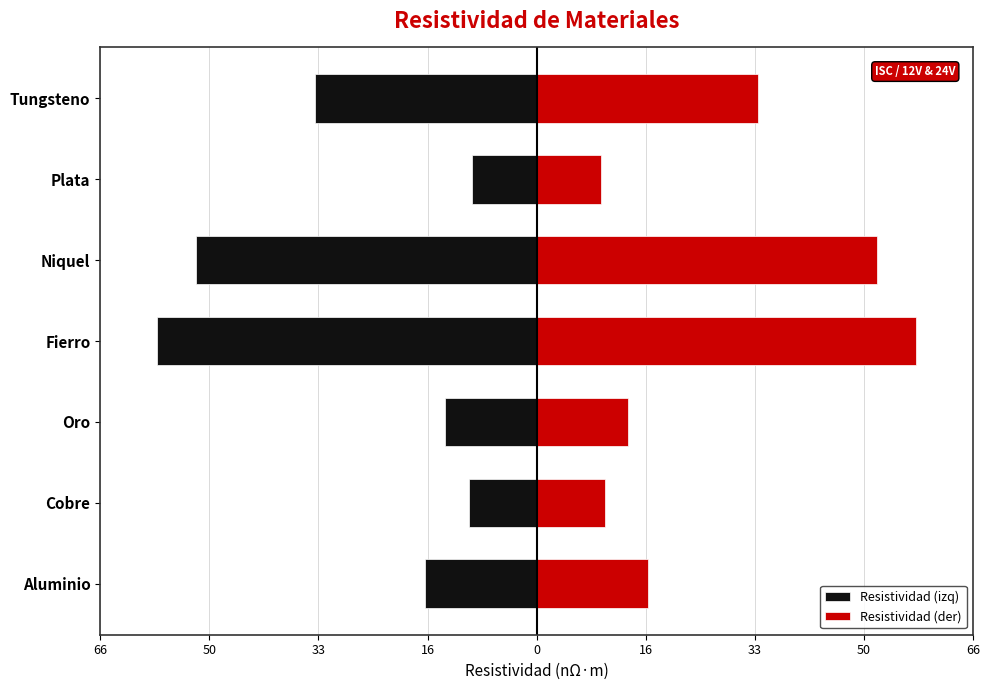

Rank the series at Plata from lowest to highest value.

Resistividad (izq), Resistividad (der)